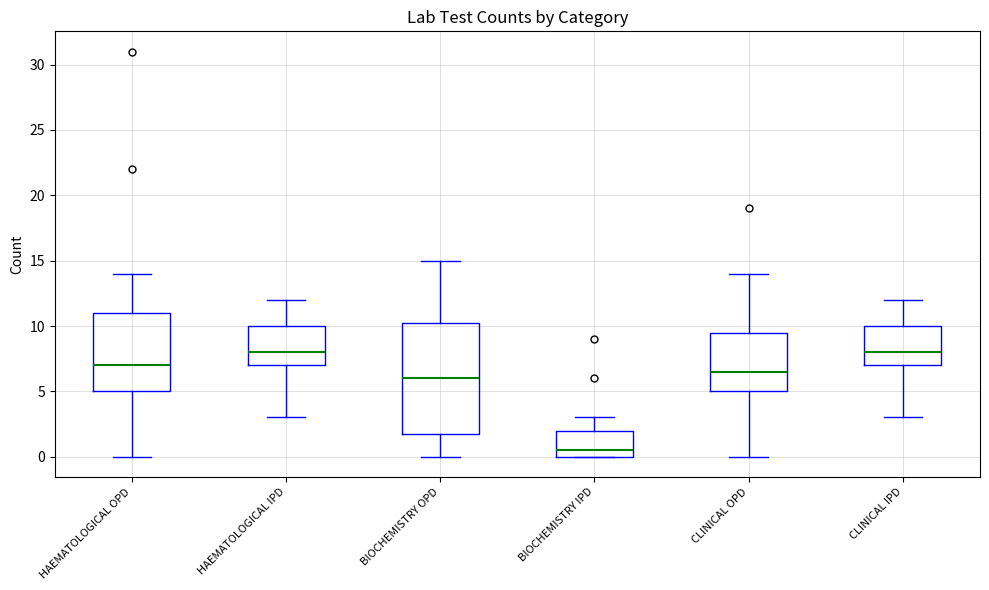

Reading left to right, transcribe this box plot: for each box, give where its median line is, the range the box spans, and where its two whiskers end, as read against the y-axis. The values are not printed on the chart, so give them approximately, as read against the axis.

HAEMATOLOGICAL OPD: median 7.0, box 5.0 to 11.0, whiskers 0.0 to 14.0
HAEMATOLOGICAL IPD: median 8.0, box 7.0 to 10.0, whiskers 3.0 to 12.0
BIOCHEMISTRY OPD: median 6.0, box 2.0 to 10.5, whiskers 0.0 to 15.0
BIOCHEMISTRY IPD: median 0.5, box 0.0 to 2.0, whiskers 0.0 to 3.0
CLINICAL OPD: median 6.5, box 5.0 to 9.5, whiskers 0.0 to 14.0
CLINICAL IPD: median 8.0, box 7.0 to 10.0, whiskers 3.0 to 12.0